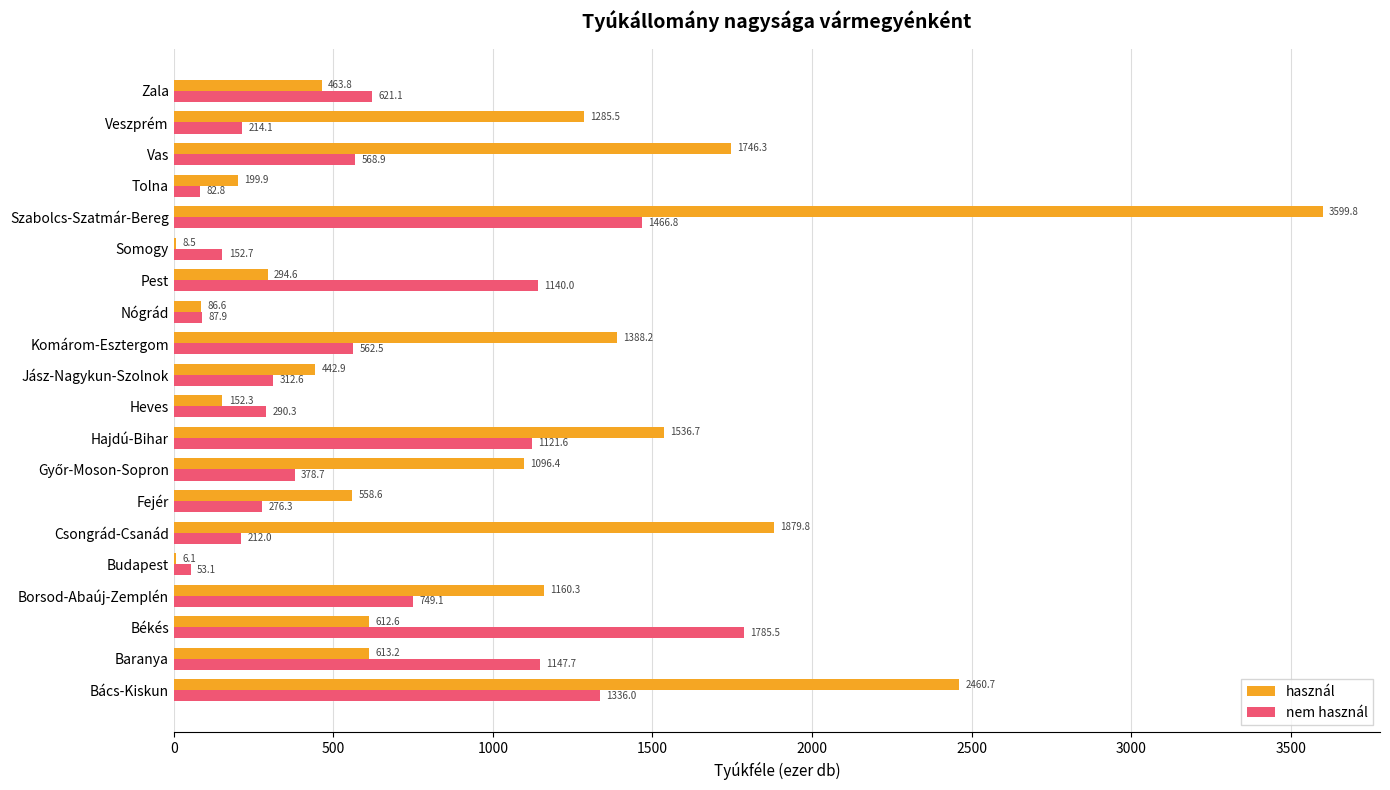

Which category has the highest value in the nem használ series?

Békés